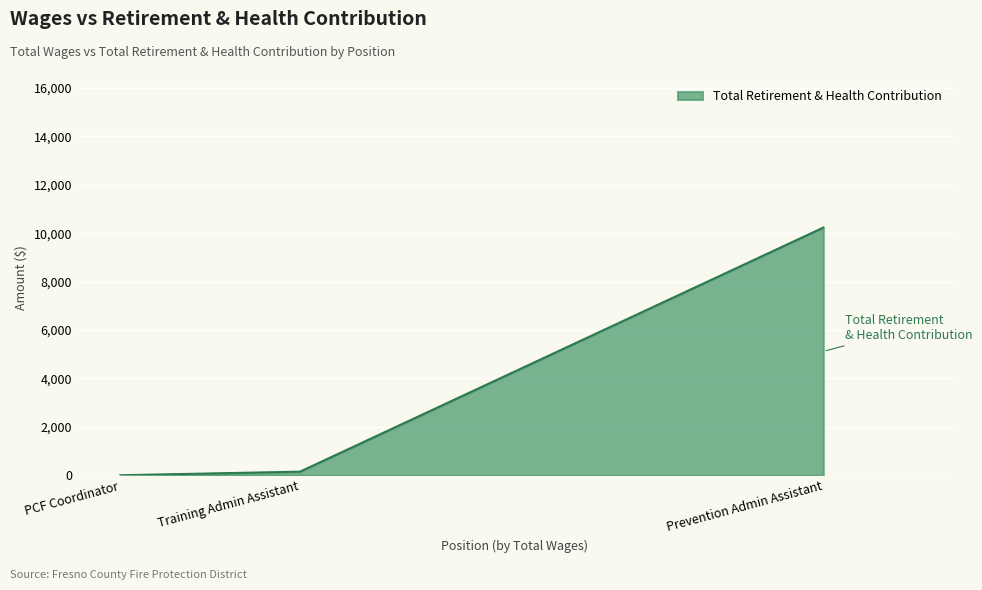

List the labels in order of value, largest first.

Prevention Admin Assistant, Training Admin Assistant, PCF Coordinator